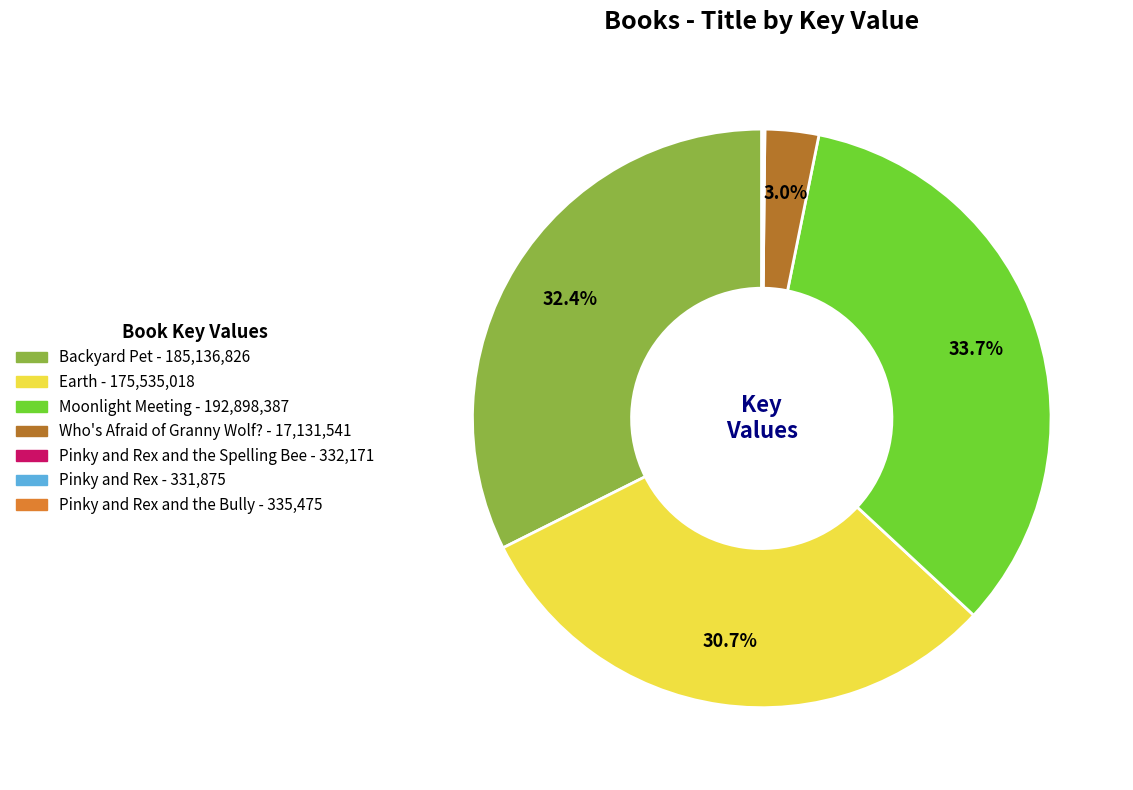

Does any single category account for the majority?

No